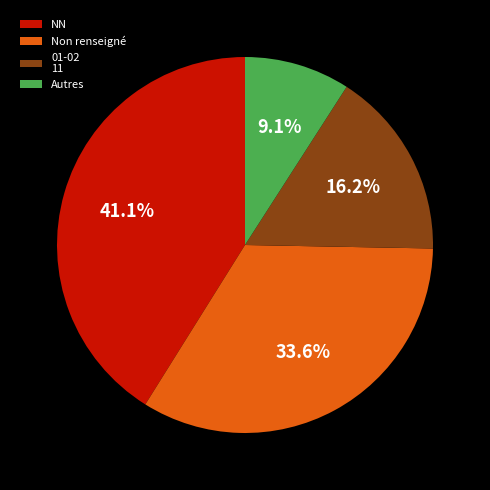

What is the smallest slice in the pie chart?

Autres